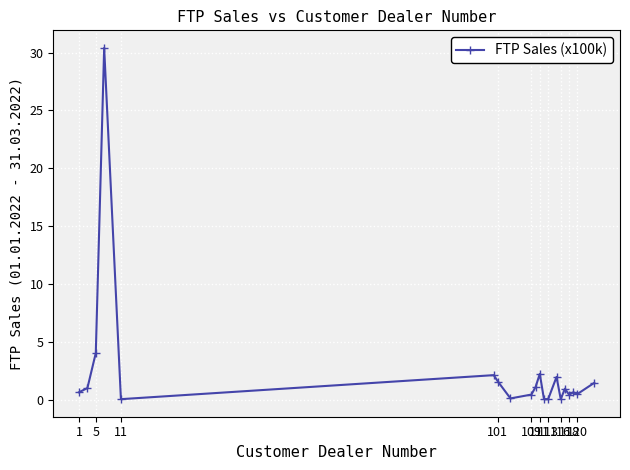

What is the value of the 11th point from the left?

2.2